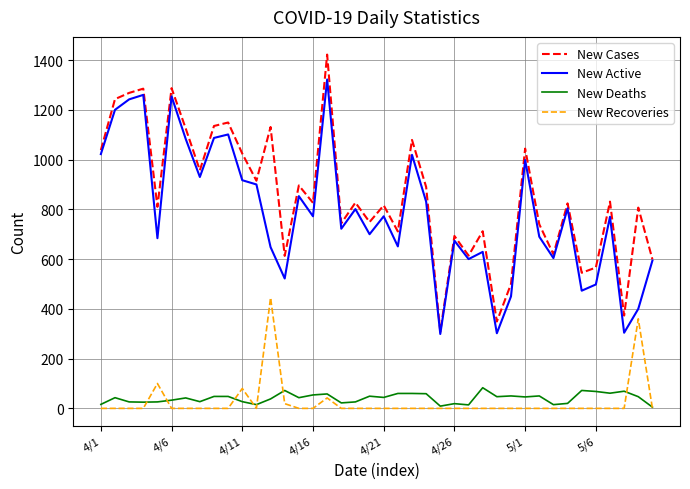

Does the chart have visible grid lines?

Yes